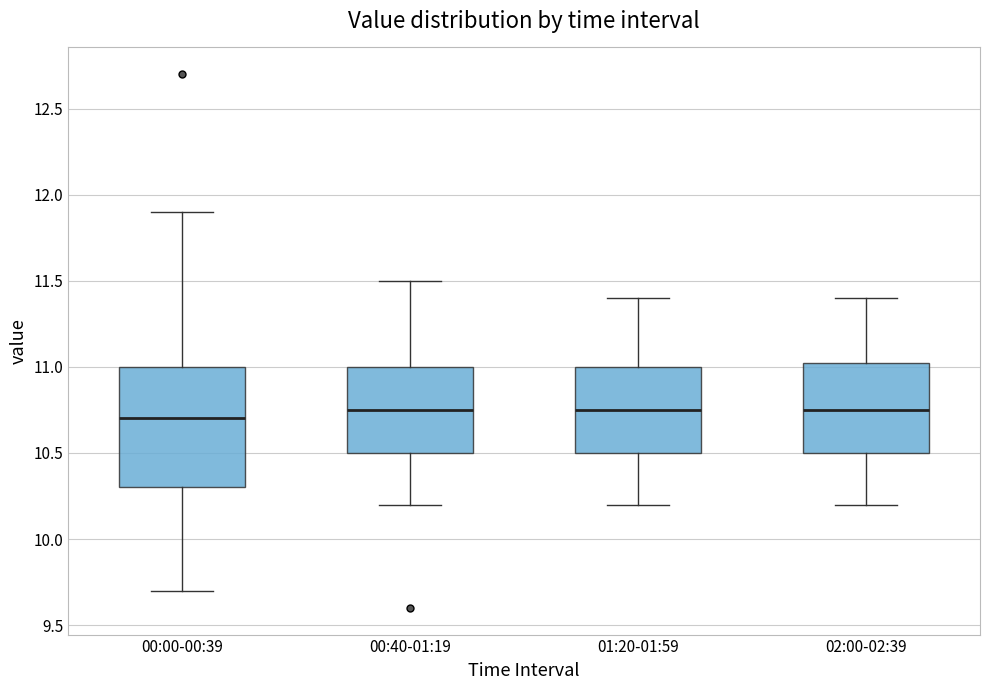

Reading left to right, read every box against the y-axis: the position of its median line, the range the box covers, and the ends of its whiskers. The values are not printed on the chart, so give them approximately, as read against the axis.

00:00-00:39: median 10.70, box 10.30 to 11.00, whiskers 9.70 to 11.90
00:40-01:19: median 10.75, box 10.50 to 11.00, whiskers 10.20 to 11.50
01:20-01:59: median 10.75, box 10.50 to 11.00, whiskers 10.20 to 11.40
02:00-02:39: median 10.75, box 10.50 to 11.05, whiskers 10.20 to 11.40